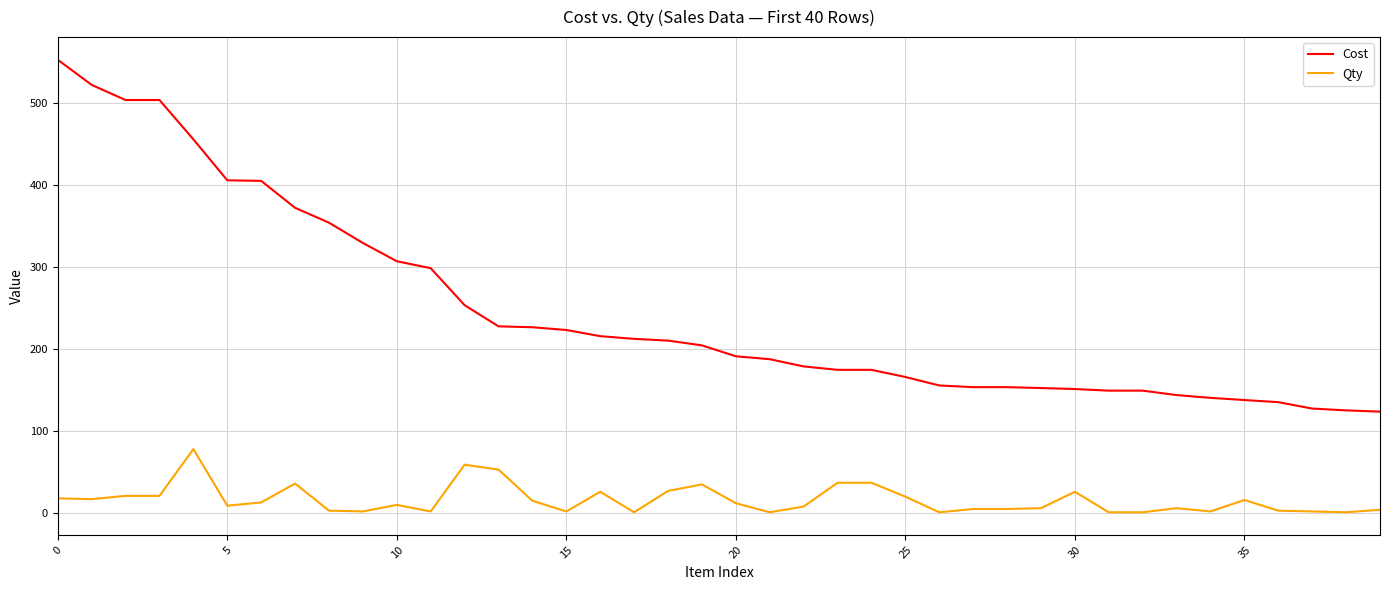

What is the maximum value for Cost?

552.7